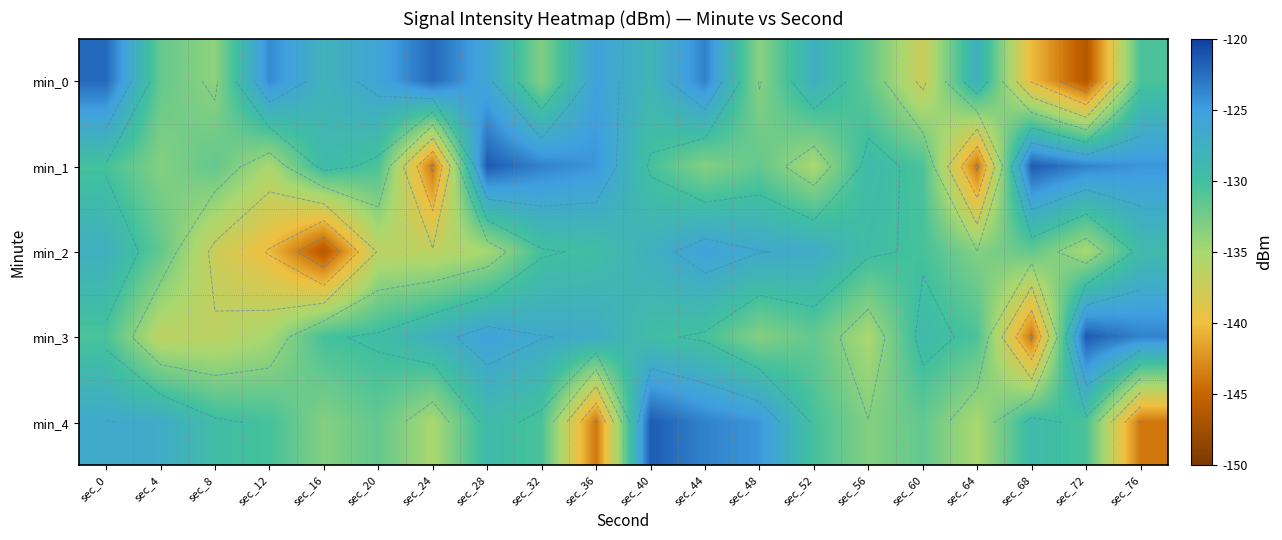

List the series in order of their peak value, lowest first.

min_2, min_0, min_1, min_3, min_4